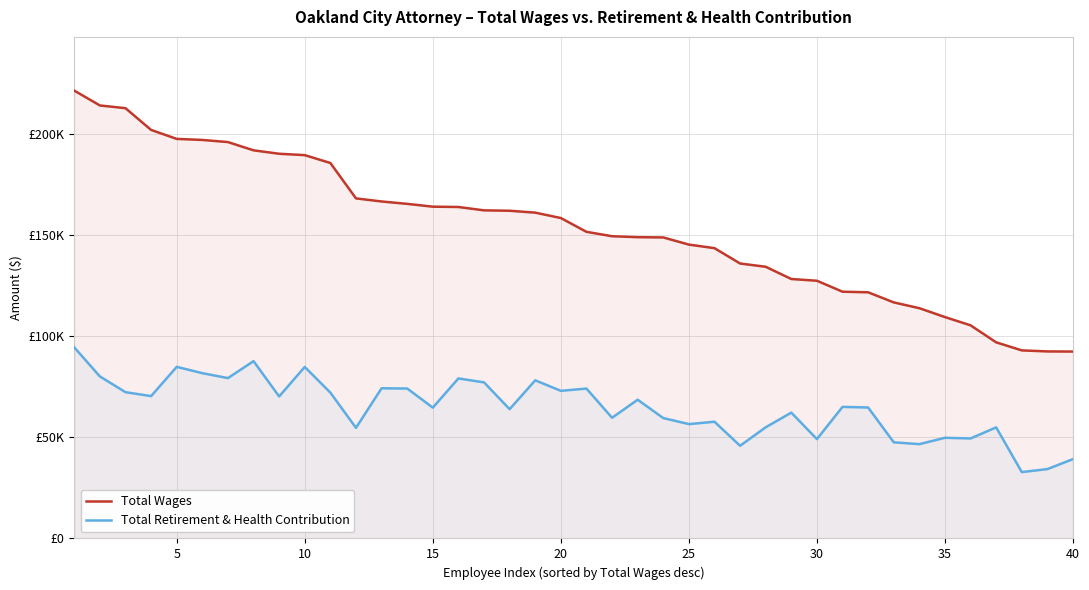

The value of Total Retirement & Health Contribution at 15 is 122203. True or false?

False